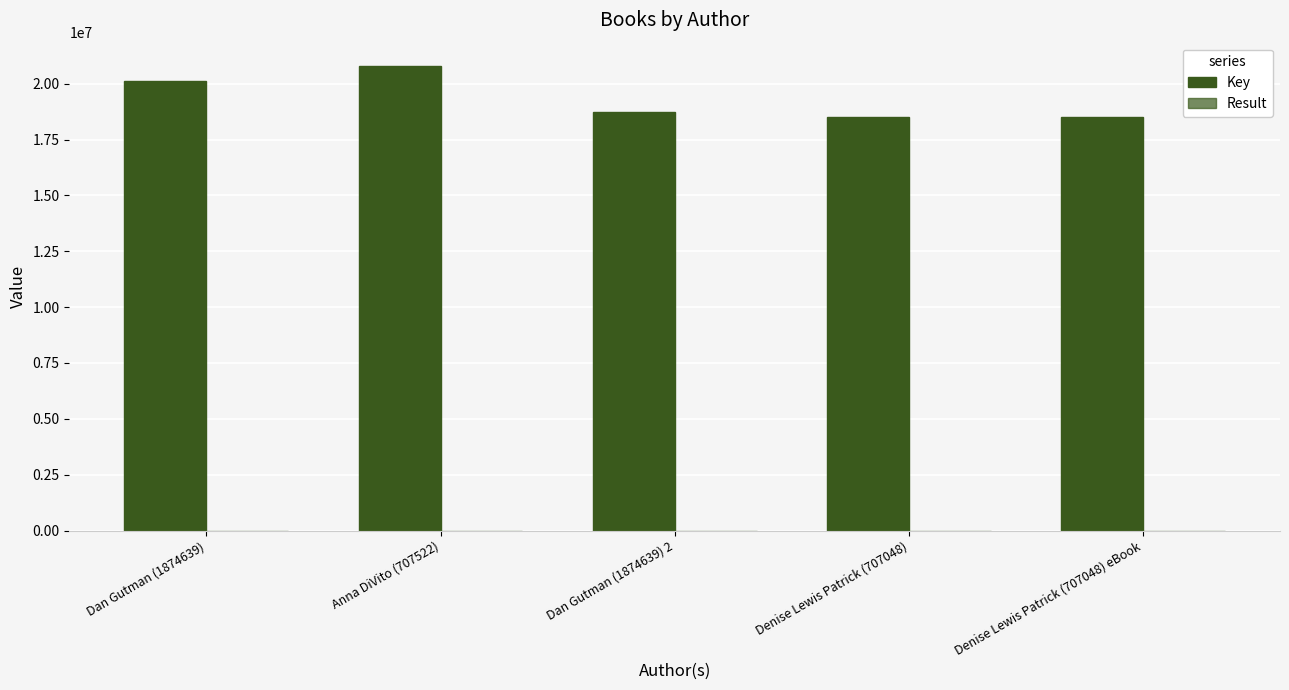

How many data points does each series have?

5